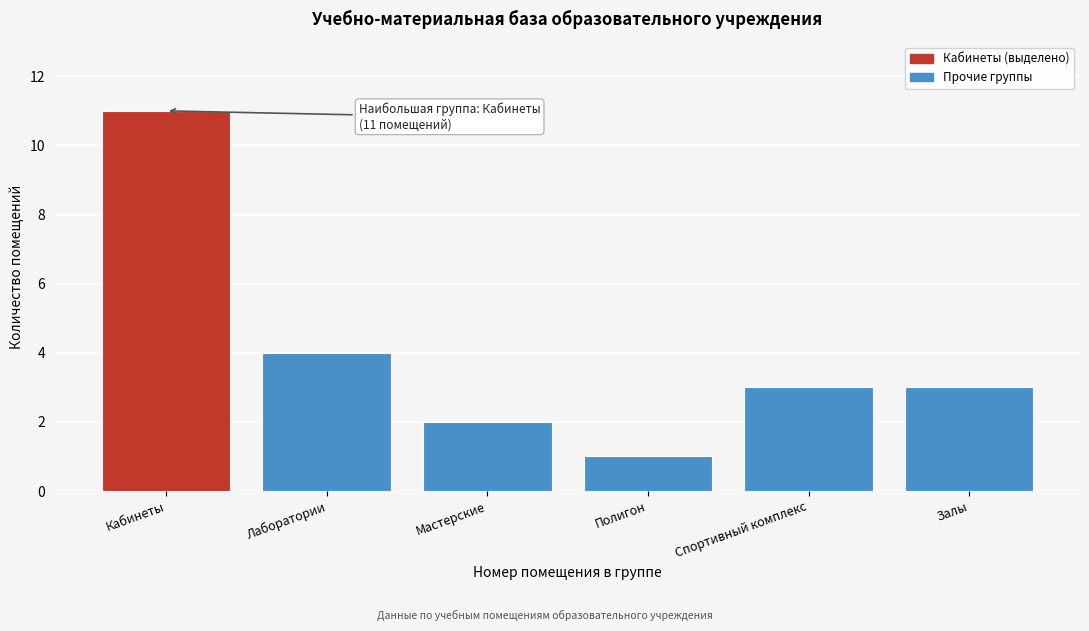

Reading left to right, extract all data points from this chart.

11	4	2	1	3	3